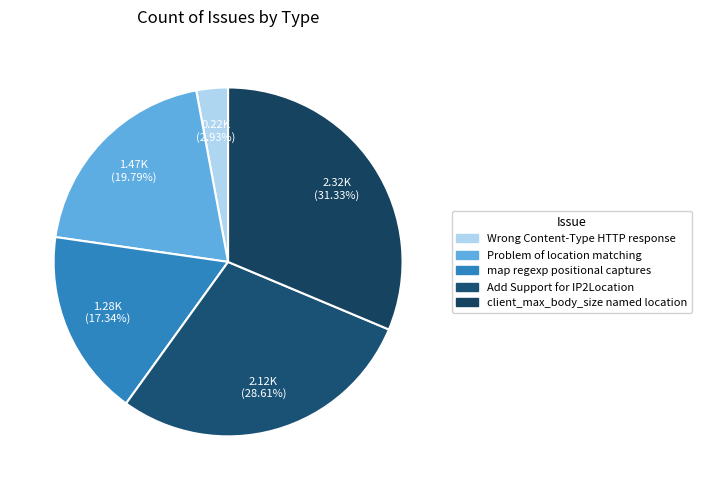

Does client_max_body_size named location account for over 50% of the chart?

No